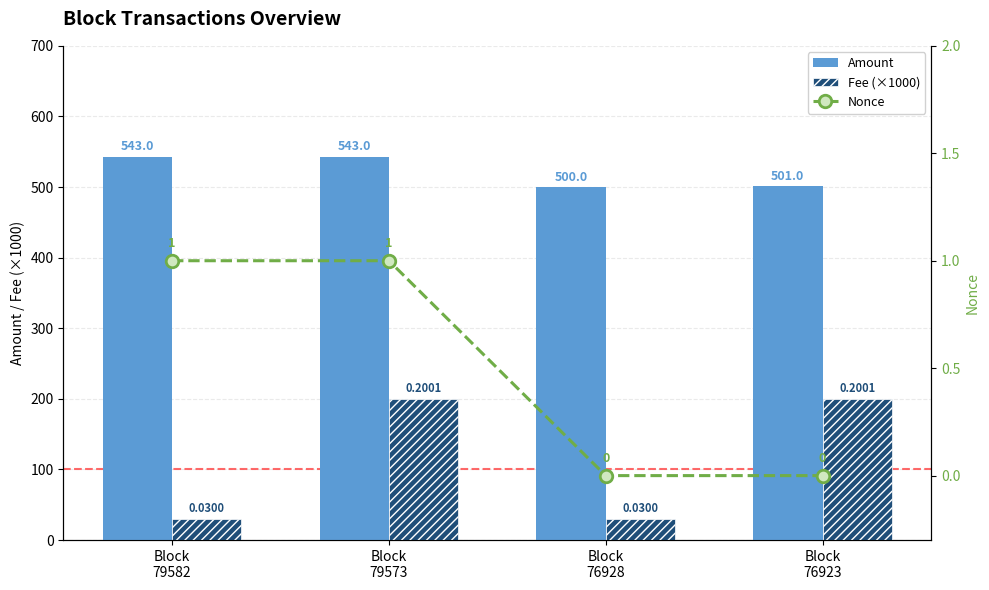

How many data points in Amount are less than 542?

2